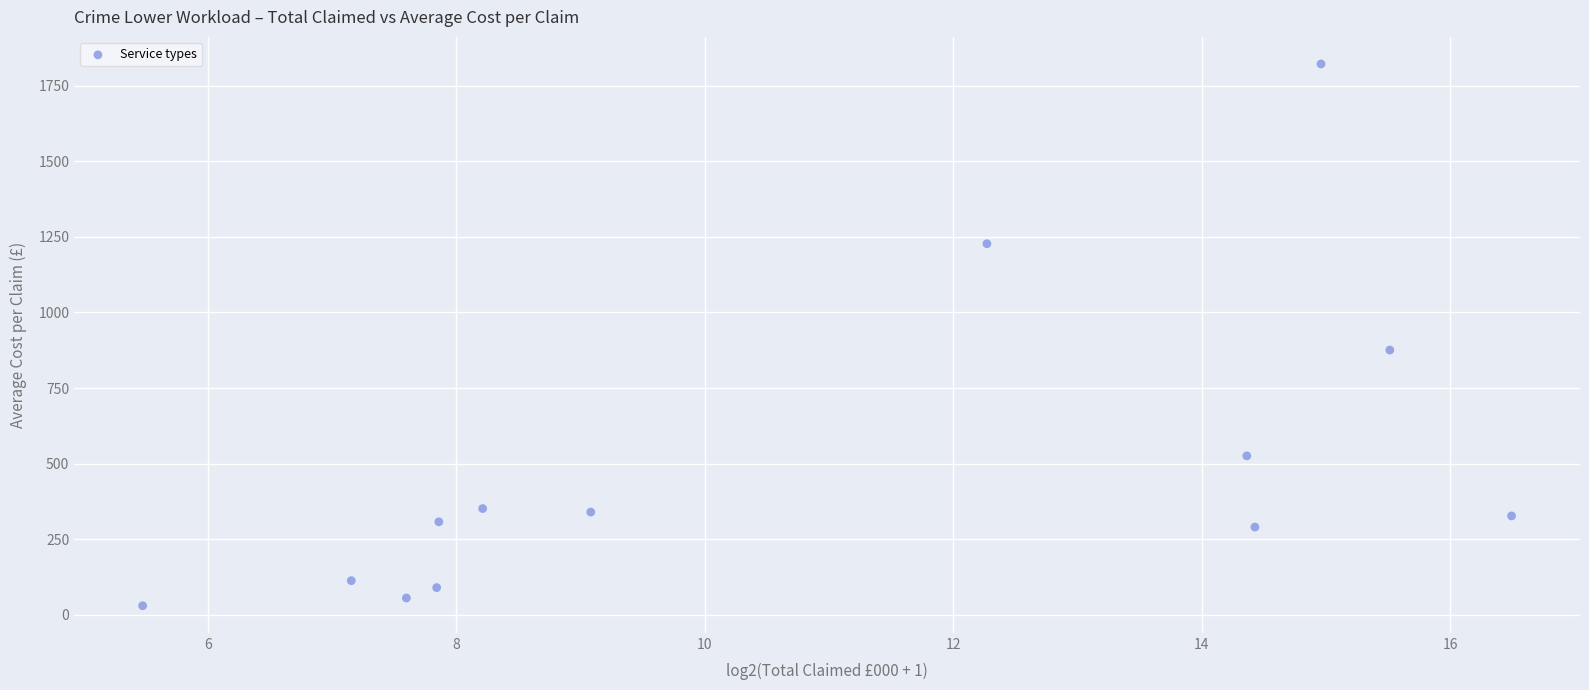

What is the range of X values (max minus min)?

11.0